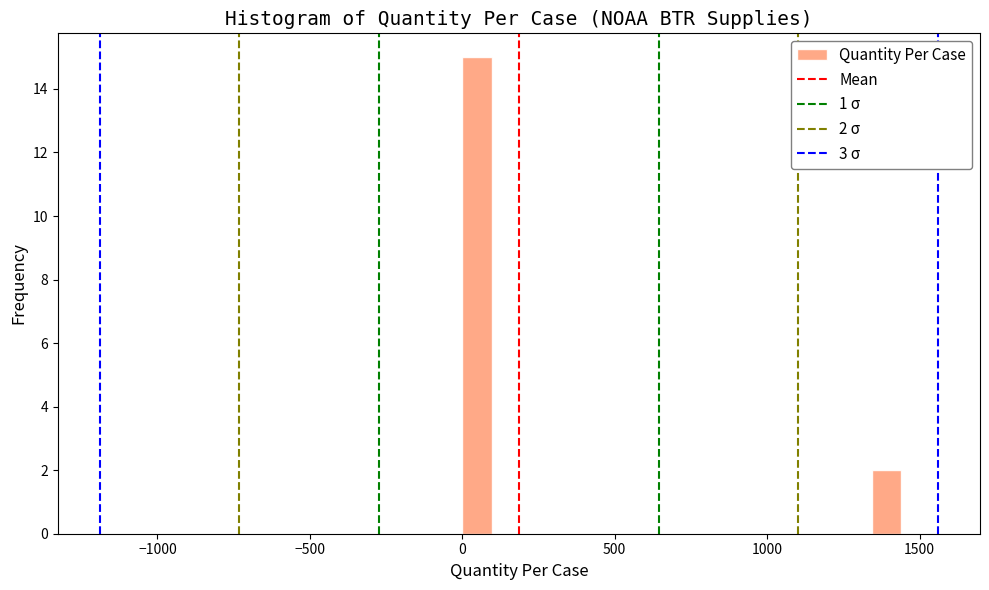

Around what value on the x-axis is the tallest bar? Give the approximate position of its centre, as read against the axis.

50